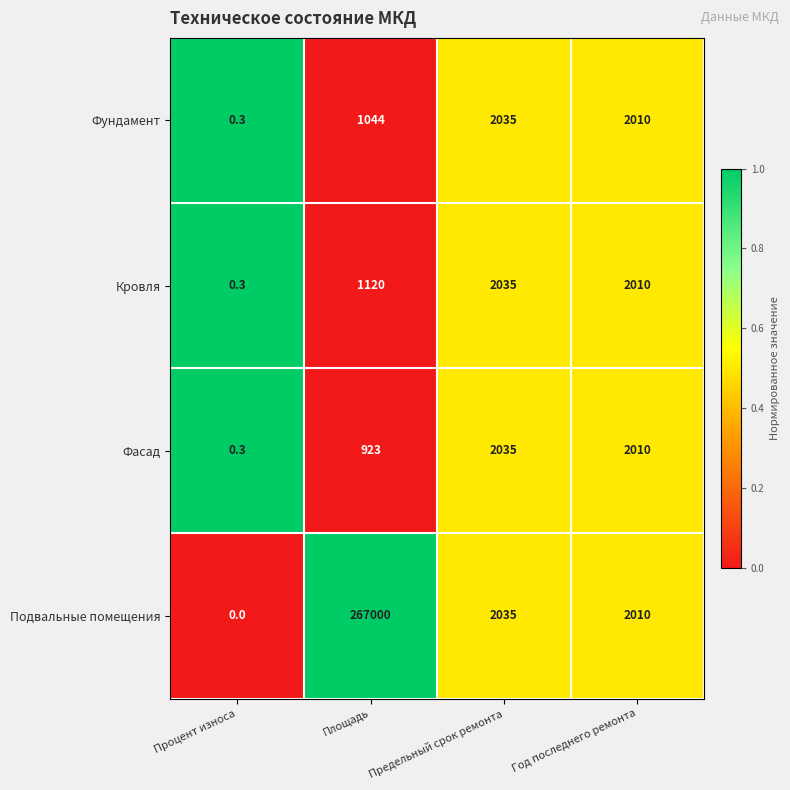

Reading left to right, extract all data points from this chart.

Фундамент: Процент износа=0.3	Площадь=1044.0	Предельный срок ремонта=2035.0	Год последнего ремонта=2010.0
Кровля: Процент износа=0.3	Площадь=1120.0	Предельный срок ремонта=2035.0	Год последнего ремонта=2010.0
Фасад: Процент износа=0.3	Площадь=923.0	Предельный срок ремонта=2035.0	Год последнего ремонта=2010.0
Подвальные помещения: Процент износа=0.0	Площадь=267000.0	Предельный срок ремонта=2035.0	Год последнего ремонта=2010.0